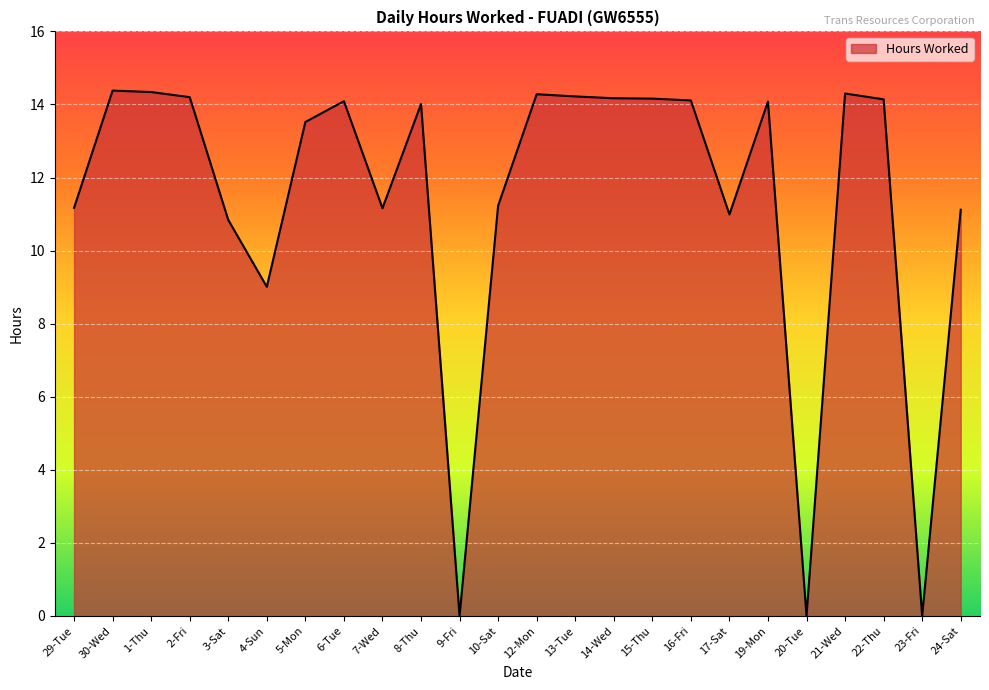

What is the greatest value displayed?

14.4